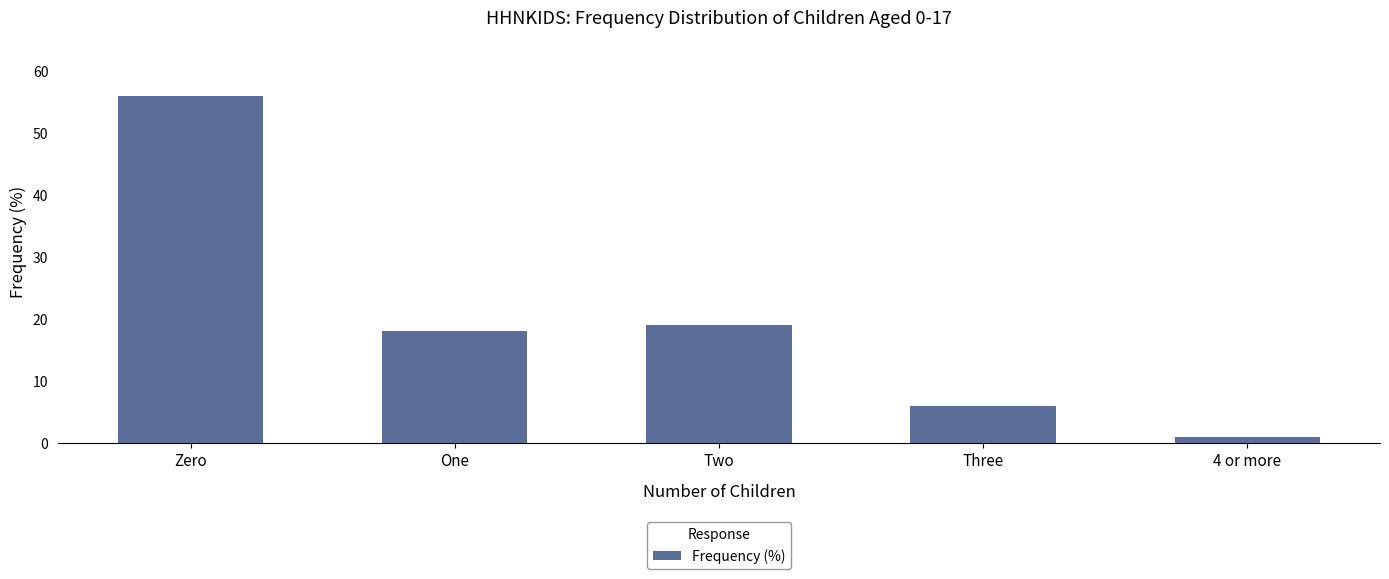

Which label corresponds to the smallest value in the chart?

4 or more